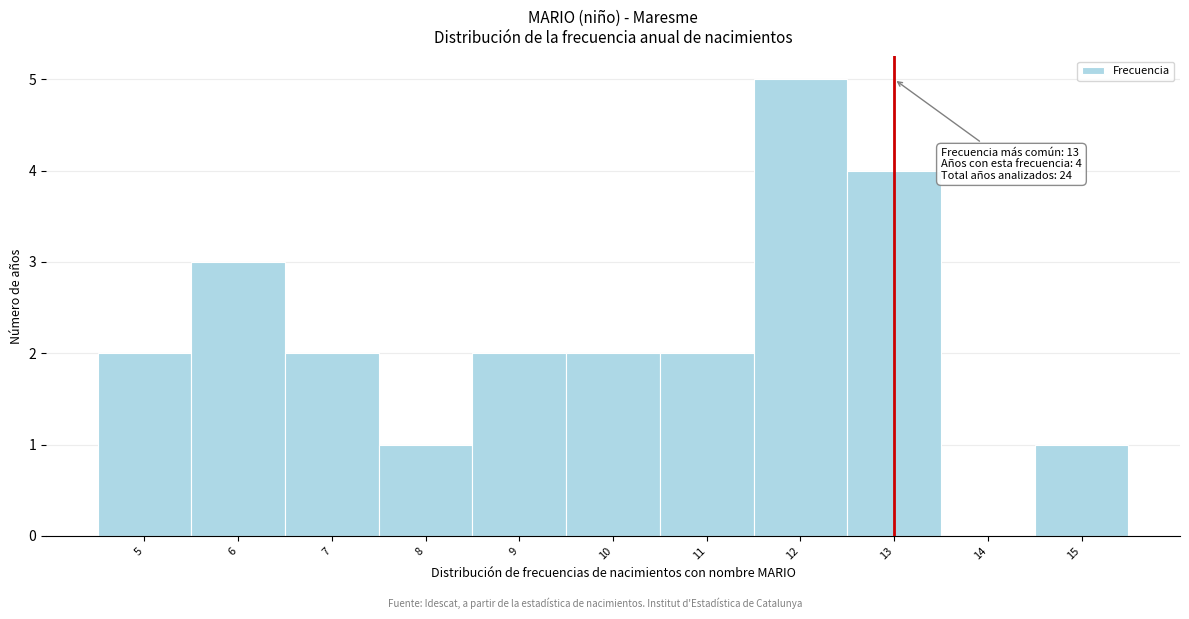

Over which range of the x-axis is the bar tallest?

11.5 to 12.5